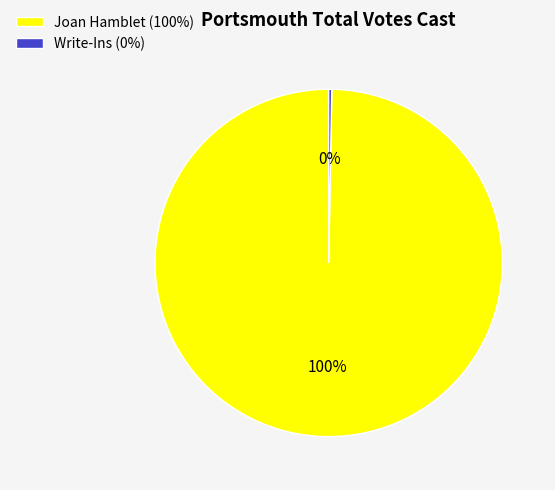

Combined, do Write-Ins and Joan Hamblet account for over 50%?

Yes